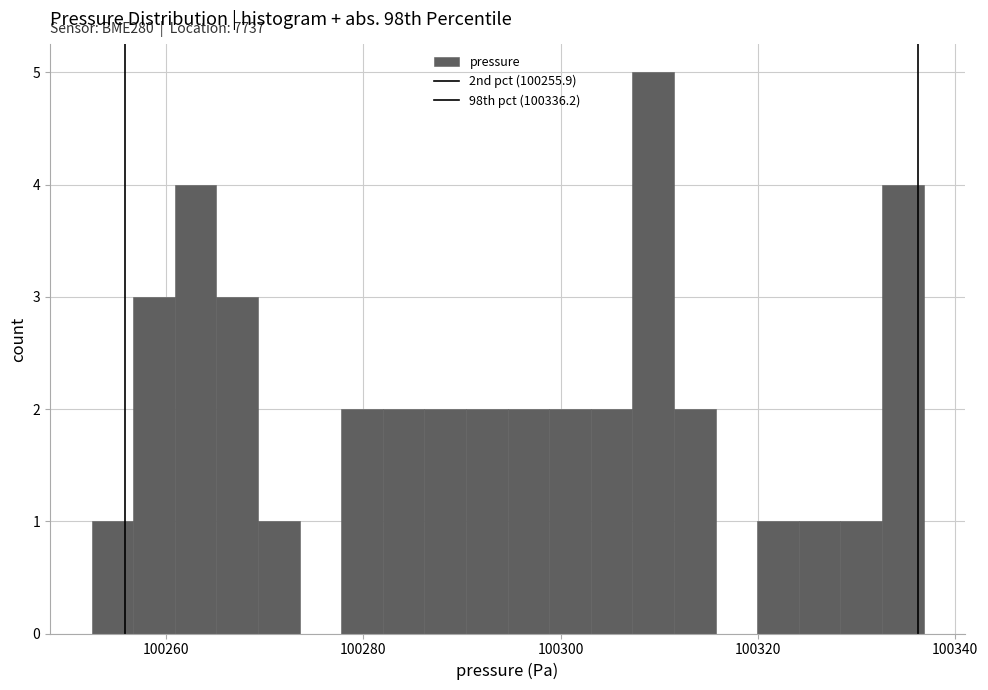

Around what value on the x-axis is the tallest bar? Give the approximate position of its centre, as read against the axis.

100310